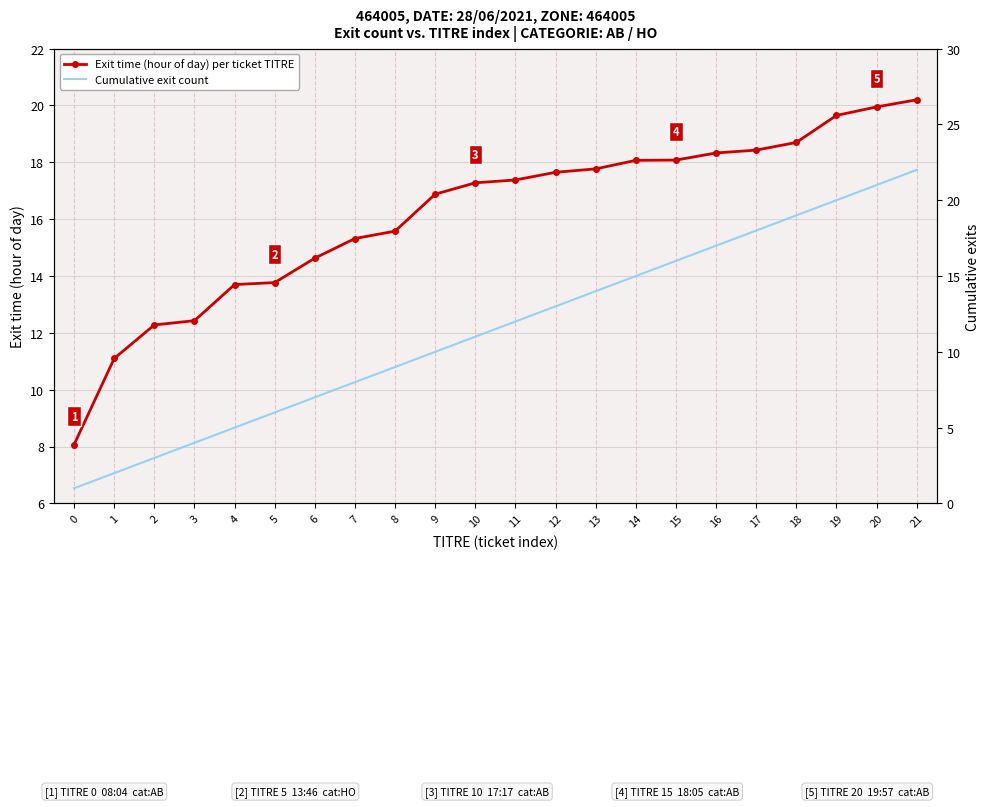

List the labels in order of Exit time (hour of day) per ticket TITRE value, largest first.

21, 20, 19, 18, 17, 16, 15, 14, 13, 12, 11, 10, 9, 8, 7, 6, 5, 4, 3, 2, 1, 0